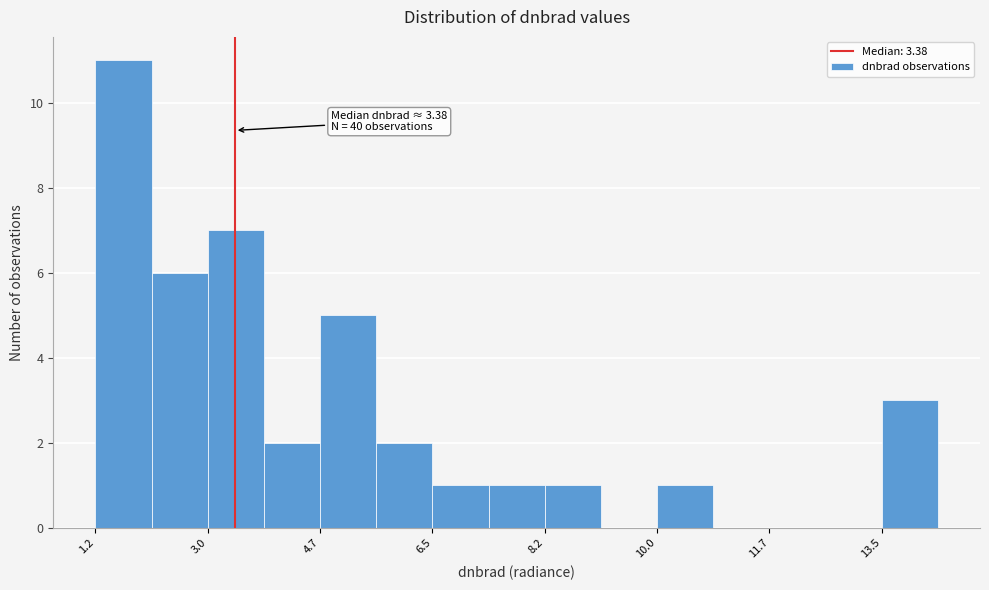

Over which range of the x-axis is the bar tallest?

1.2 to 2.0